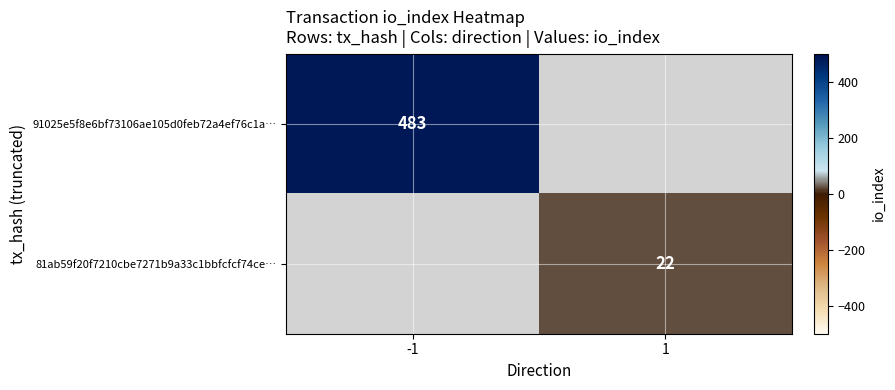

What is the greatest value displayed?

483.0